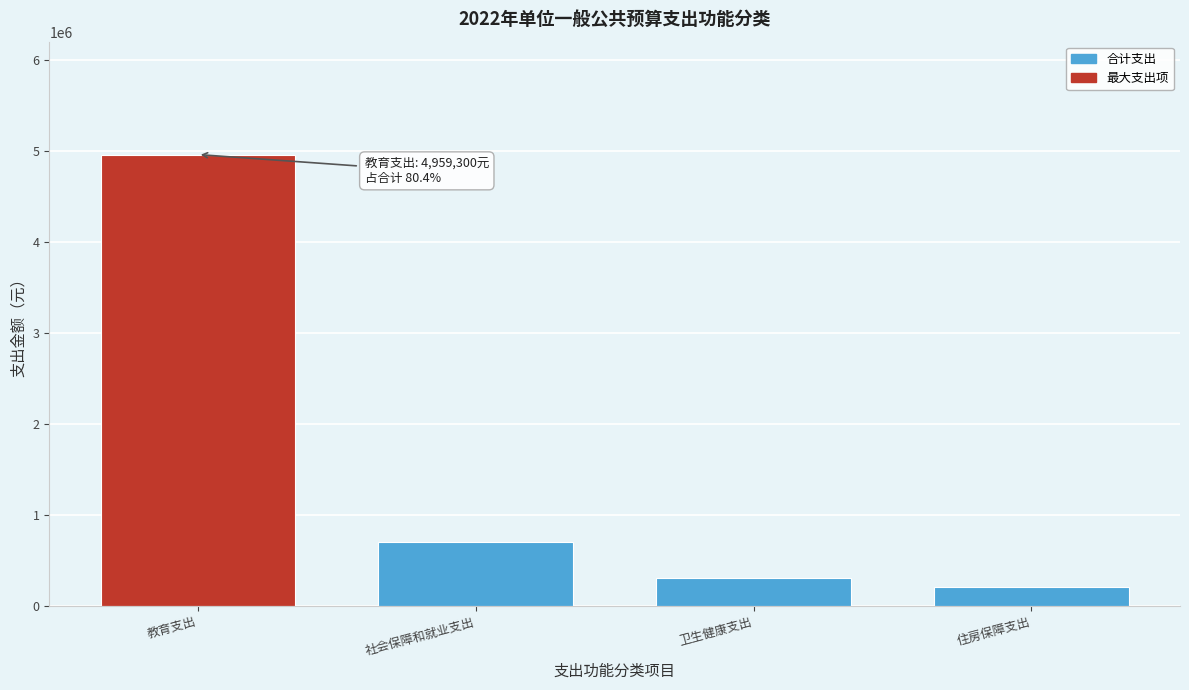

Reading left to right, transcribe all the data shown in this chart.

教育支出=4959300	社会保障和就业支出=698400	卫生健康支出=305000	住房保障支出=209300